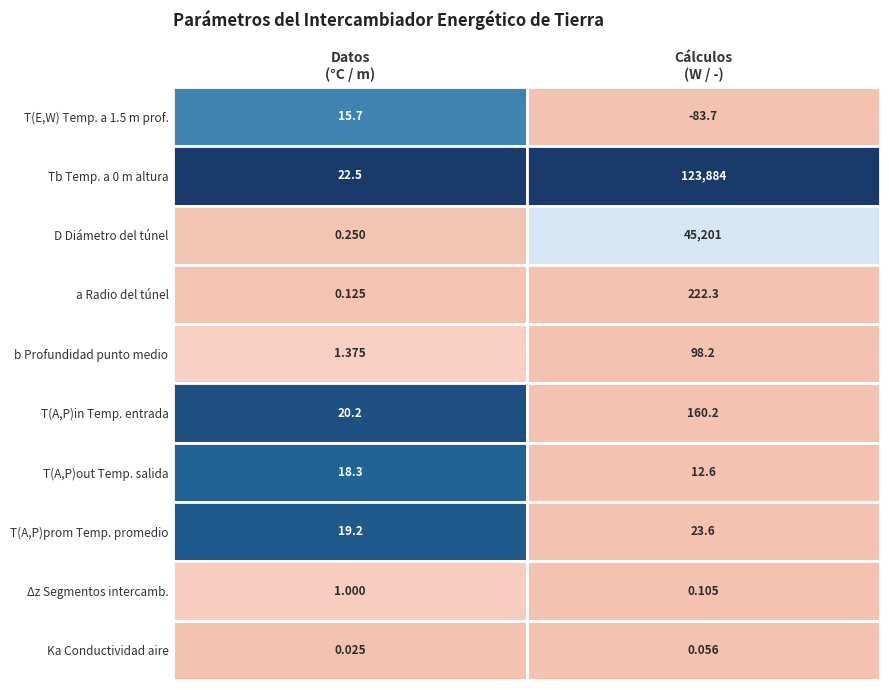

True or false: Cálculos has a value of 0.1 at 8.

False